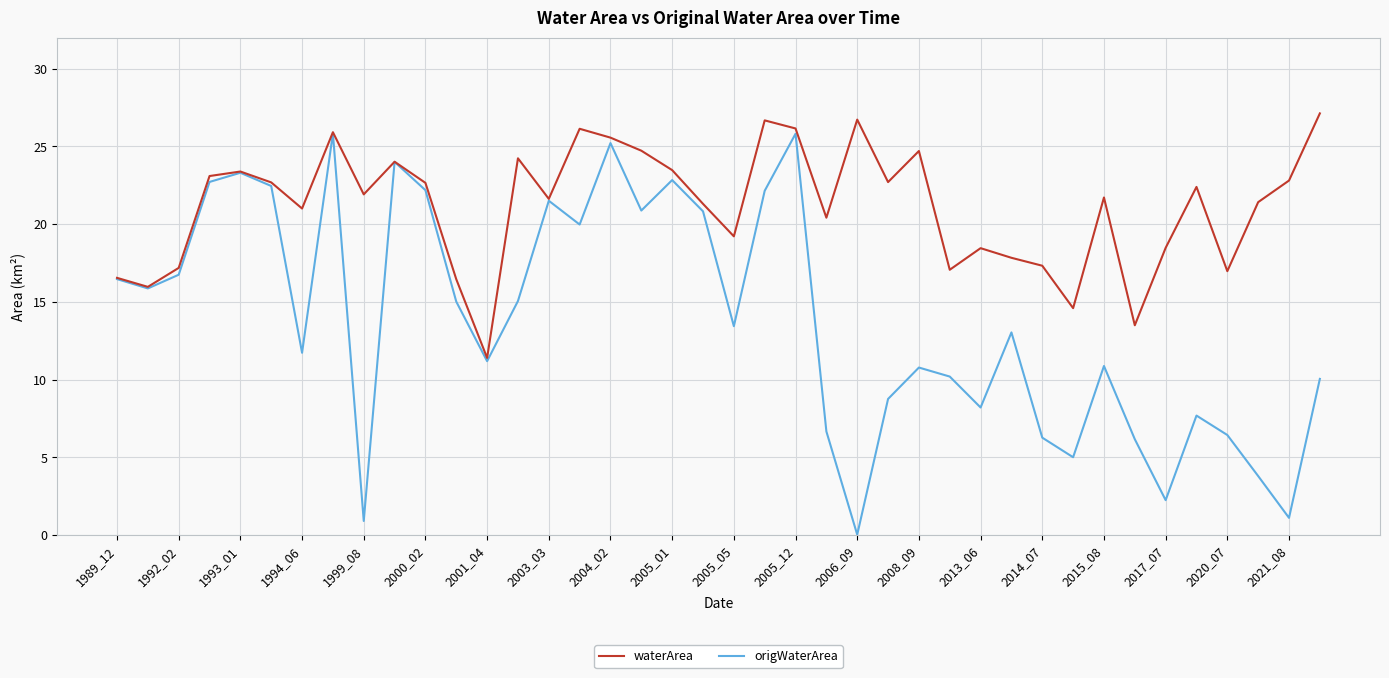

Count the number of categories in the chart.

40